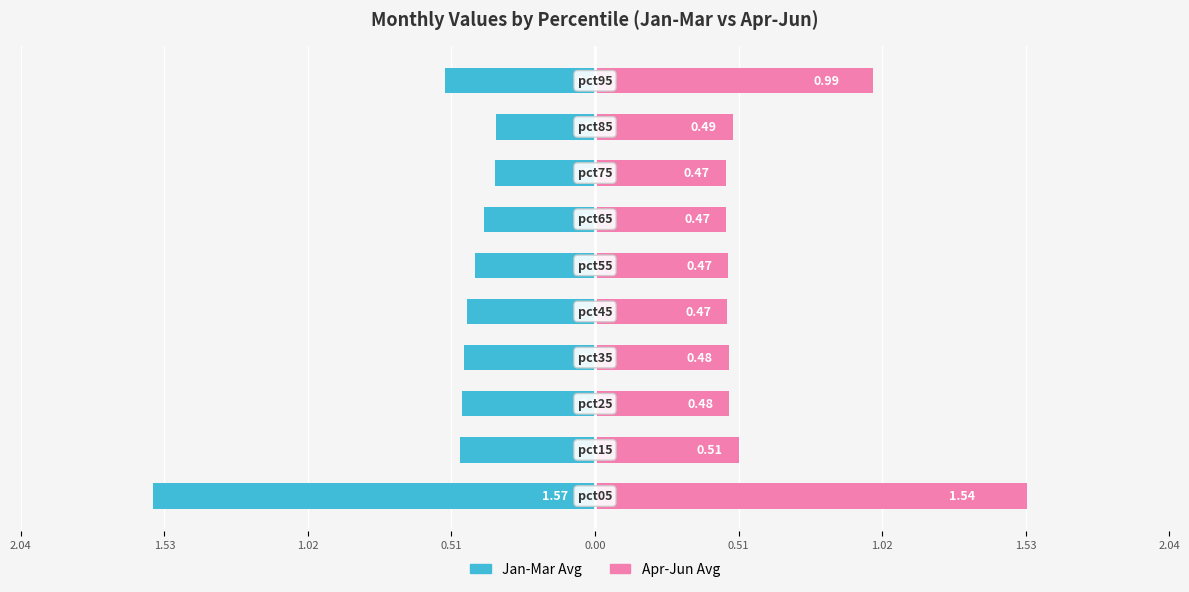

What is the spread (max minus min) of values at 0.51?

0.9